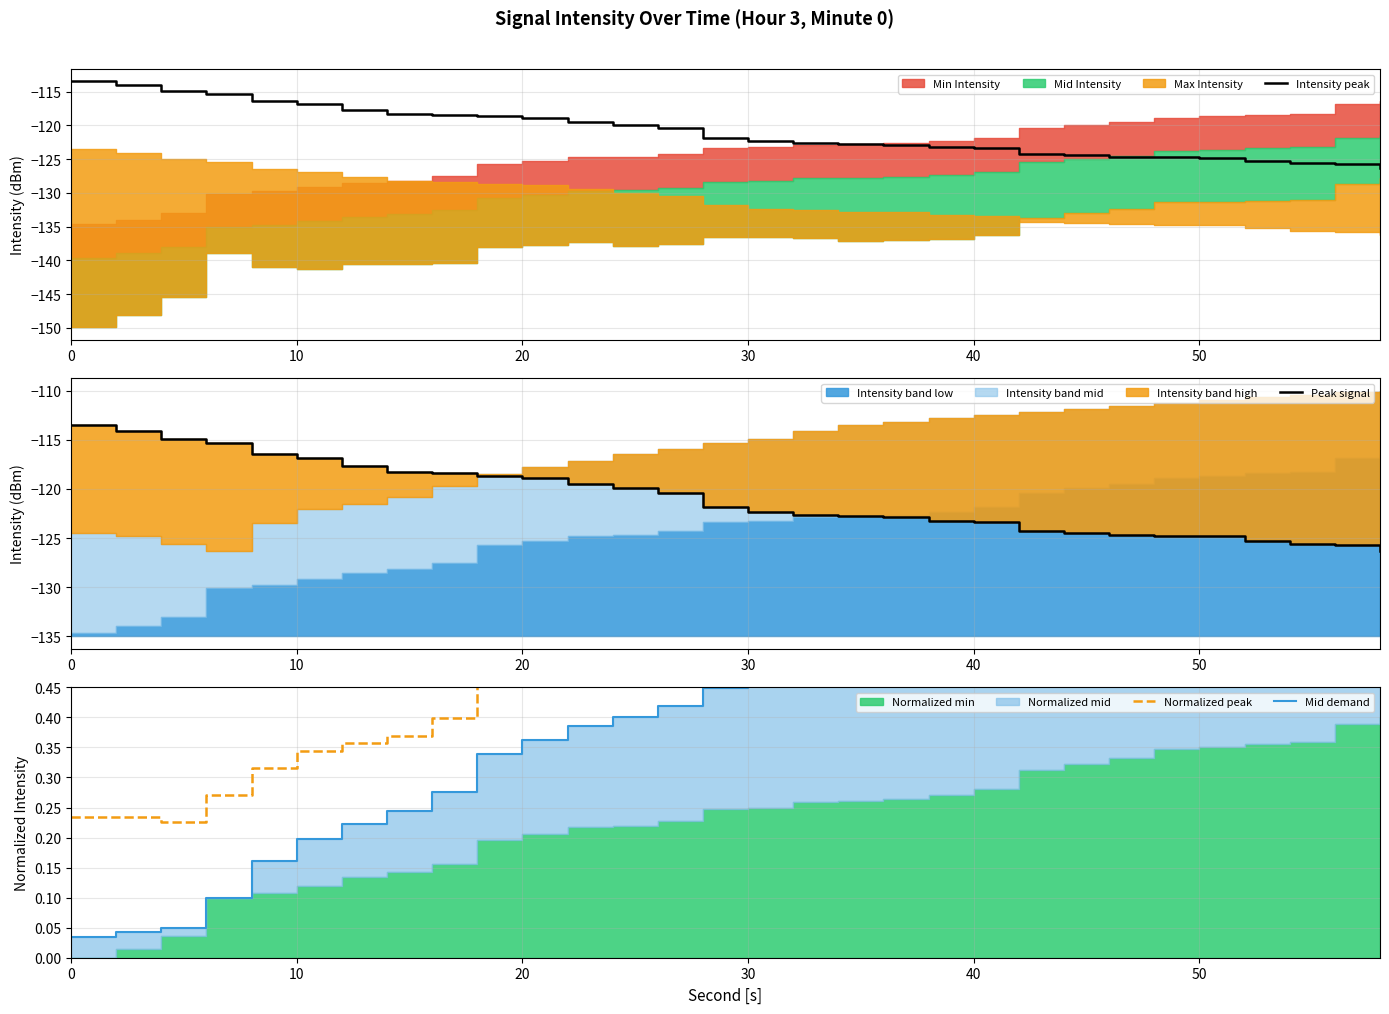

Is it true that Intensity peak equals -118.9 at 20?

True